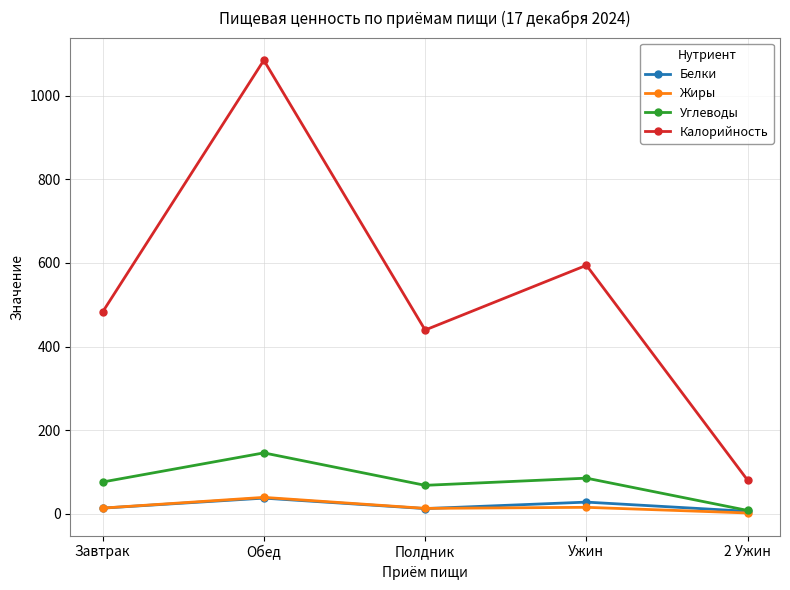

Read the Жиры value at Обед.

39.3